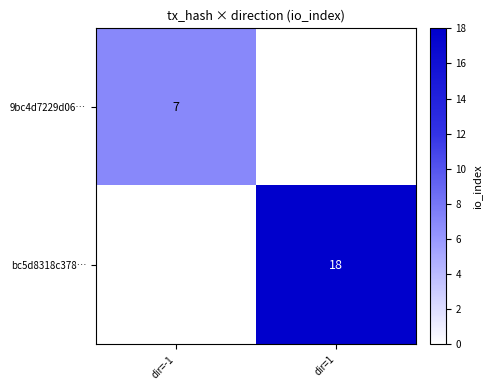

True or false: bc5d8318c378… has a value of 5 at dir=1.

False